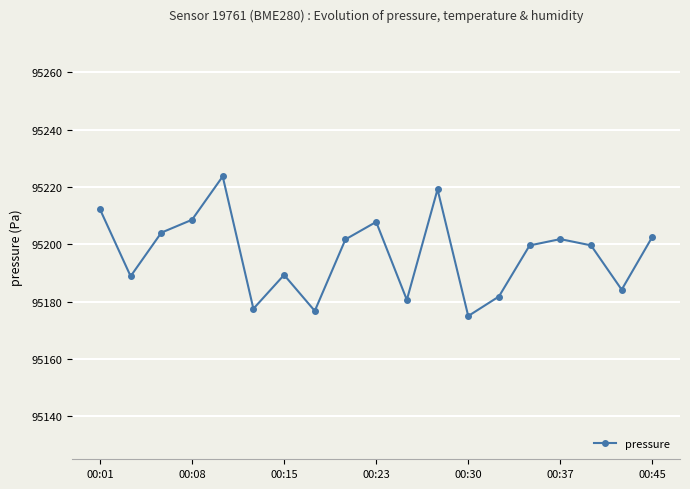

How many points are lower than both their immediate neighbors (excluding endpoints)?

6